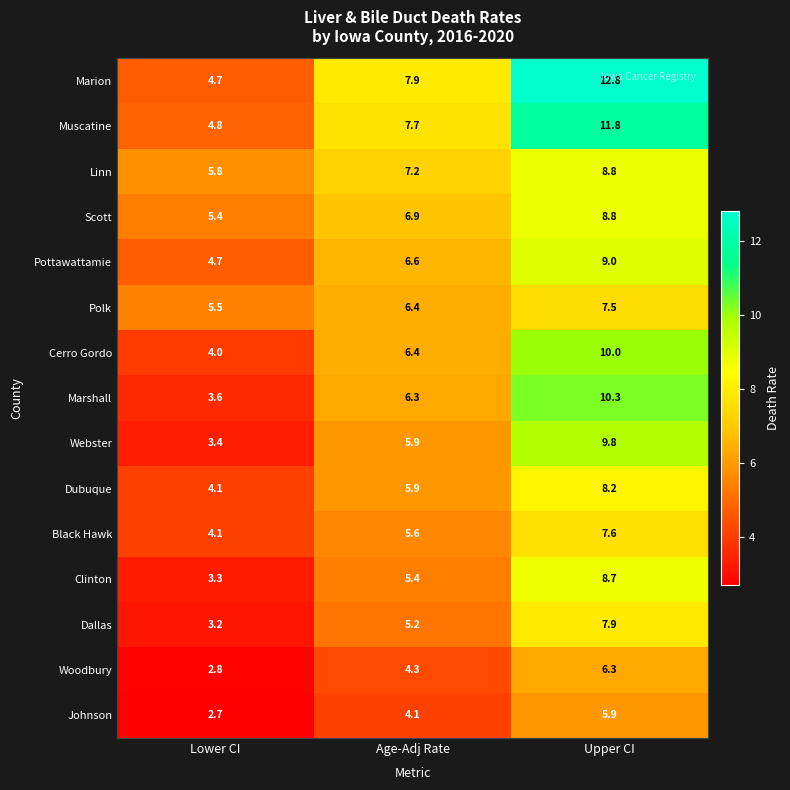

What is the greatest value displayed?

12.8